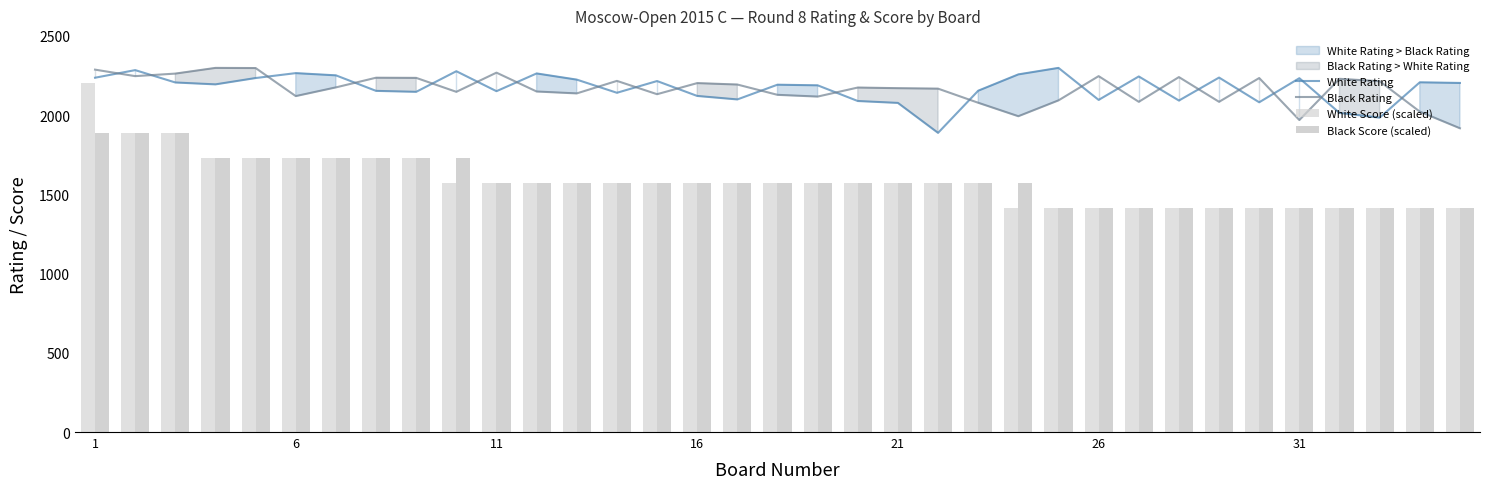

Which series has the largest total across all categories?

White Rating